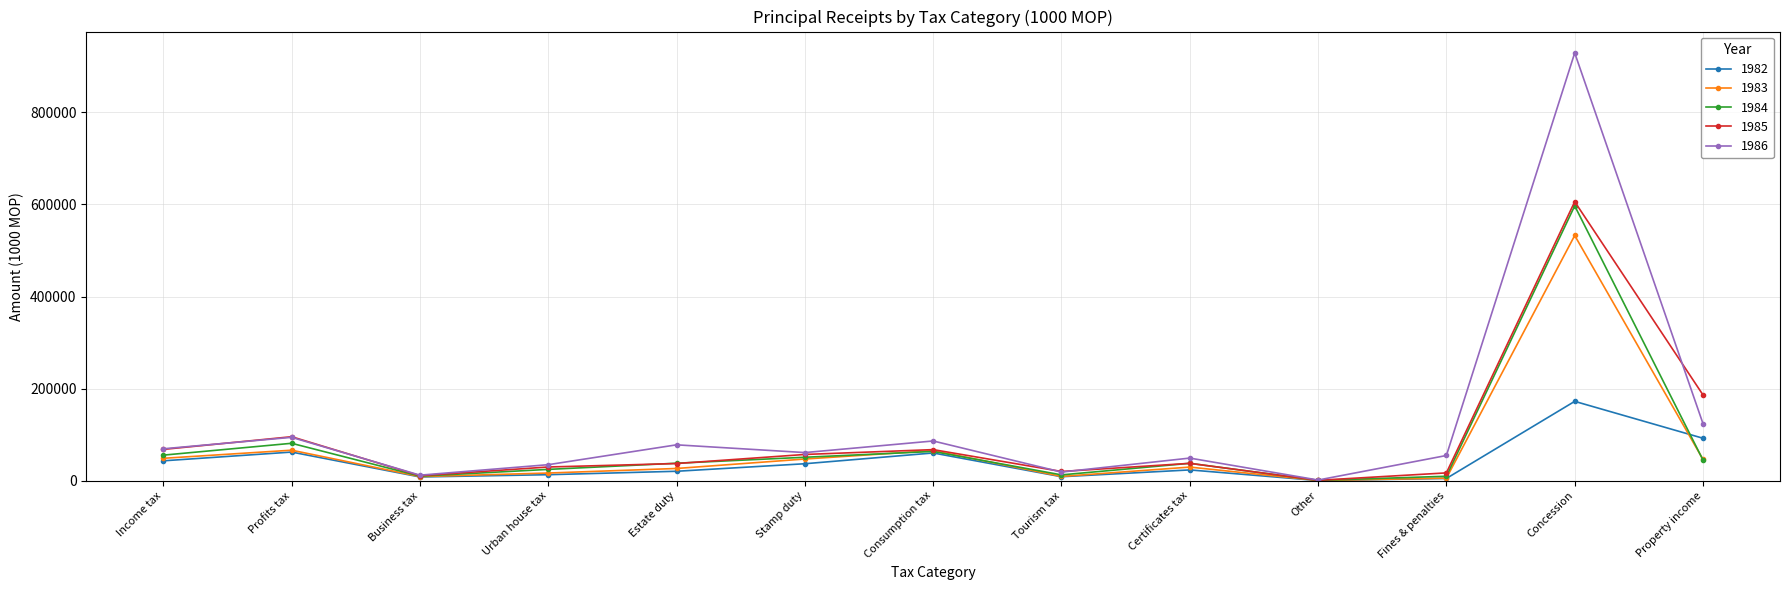

Where is 1985 nearest to the value 303489?

Property income